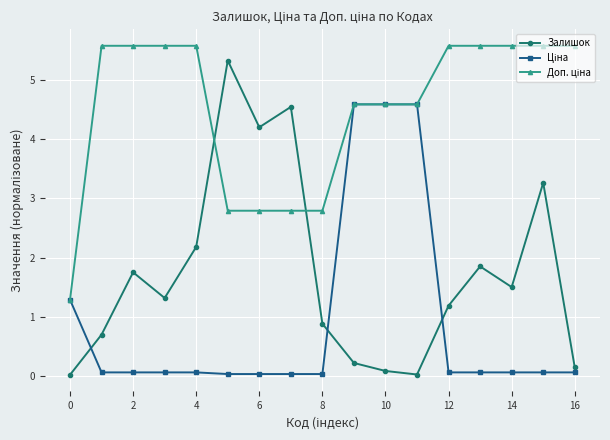

At how many categories does at least one series exceed 4?

15